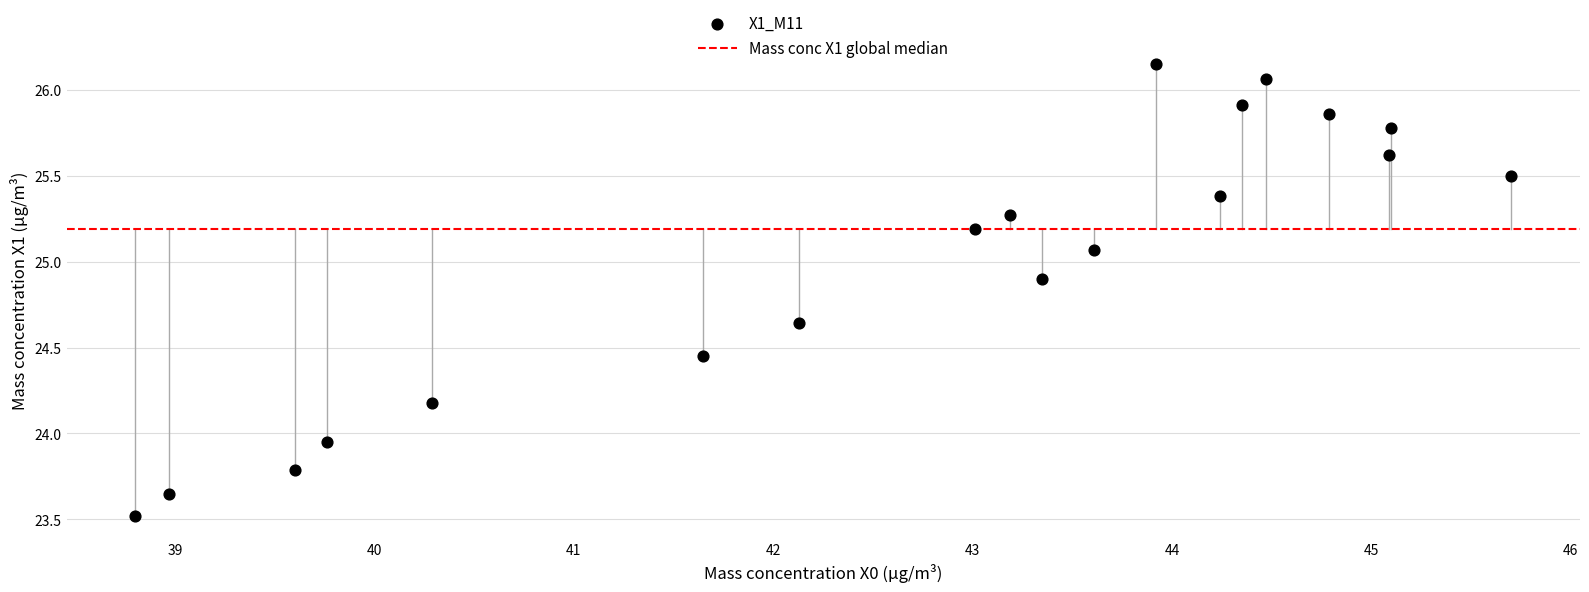

What is the range of Y values (max minus min)?

2.6